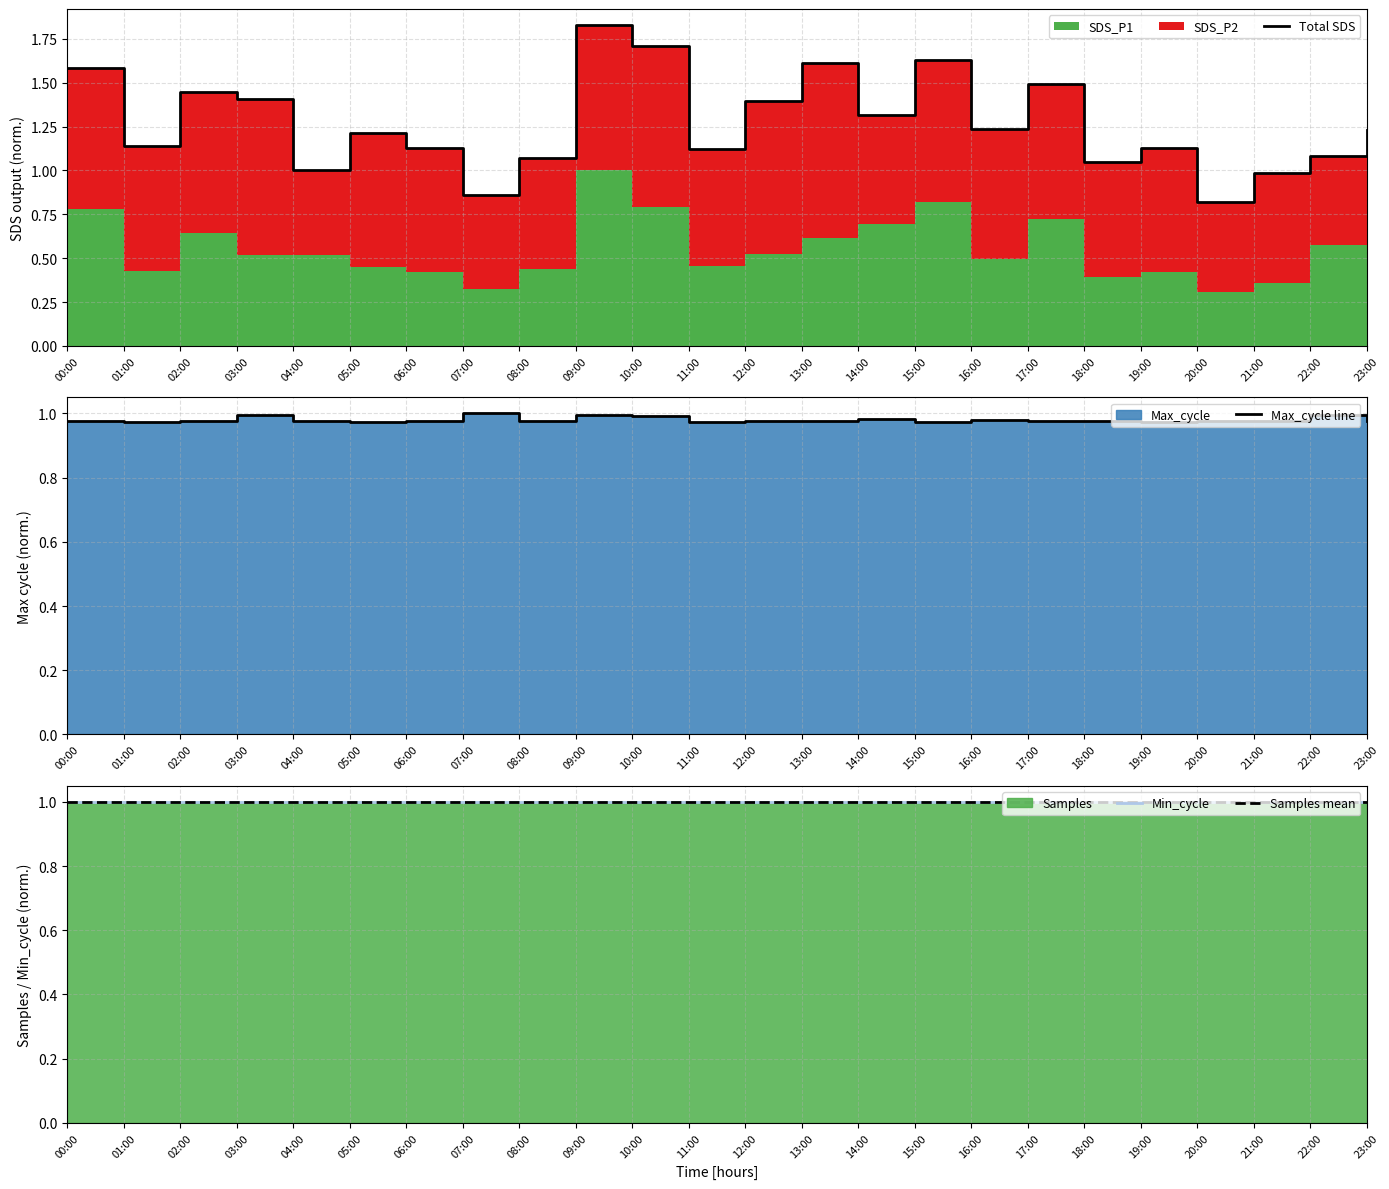

Reading left to right, what are all the values shown in this chart?

Total SDS: 00:00=1.6	01:00=1.1	02:00=1.4	03:00=1.4	04:00=1.0	05:00=1.2	06:00=1.1	07:00=0.9	08:00=1.1	09:00=1.8	10:00=1.7	11:00=1.1	12:00=1.4	13:00=1.6	14:00=1.3	15:00=1.6	16:00=1.2	17:00=1.5	18:00=1.0	19:00=1.1	20:00=0.8	21:00=1.0	22:00=1.1	23:00=1.2
Max_cycle line: 00:00=1.0	01:00=1.0	02:00=1.0	03:00=1.0	04:00=1.0	05:00=1.0	06:00=1.0	07:00=1.0	08:00=1.0	09:00=1.0	10:00=1.0	11:00=1.0	12:00=1.0	13:00=1.0	14:00=1.0	15:00=1.0	16:00=1.0	17:00=1.0	18:00=1.0	19:00=1.0	20:00=1.0	21:00=1.0	22:00=1.0	23:00=1.0
Min_cycle: 00:00=1.0	01:00=1.0	02:00=1.0	03:00=1.0	04:00=1.0	05:00=1.0	06:00=1.0	07:00=1.0	08:00=1.0	09:00=1.0	10:00=1.0	11:00=1.0	12:00=1.0	13:00=1.0	14:00=1.0	15:00=1.0	16:00=1.0	17:00=1.0	18:00=1.0	19:00=1.0	20:00=1.0	21:00=1.0	22:00=1.0	23:00=1.0
Samples mean: 00:00=1.0	01:00=1.0	02:00=1.0	03:00=1.0	04:00=1.0	05:00=1.0	06:00=1.0	07:00=1.0	08:00=1.0	09:00=1.0	10:00=1.0	11:00=1.0	12:00=1.0	13:00=1.0	14:00=1.0	15:00=1.0	16:00=1.0	17:00=1.0	18:00=1.0	19:00=1.0	20:00=1.0	21:00=1.0	22:00=1.0	23:00=1.0